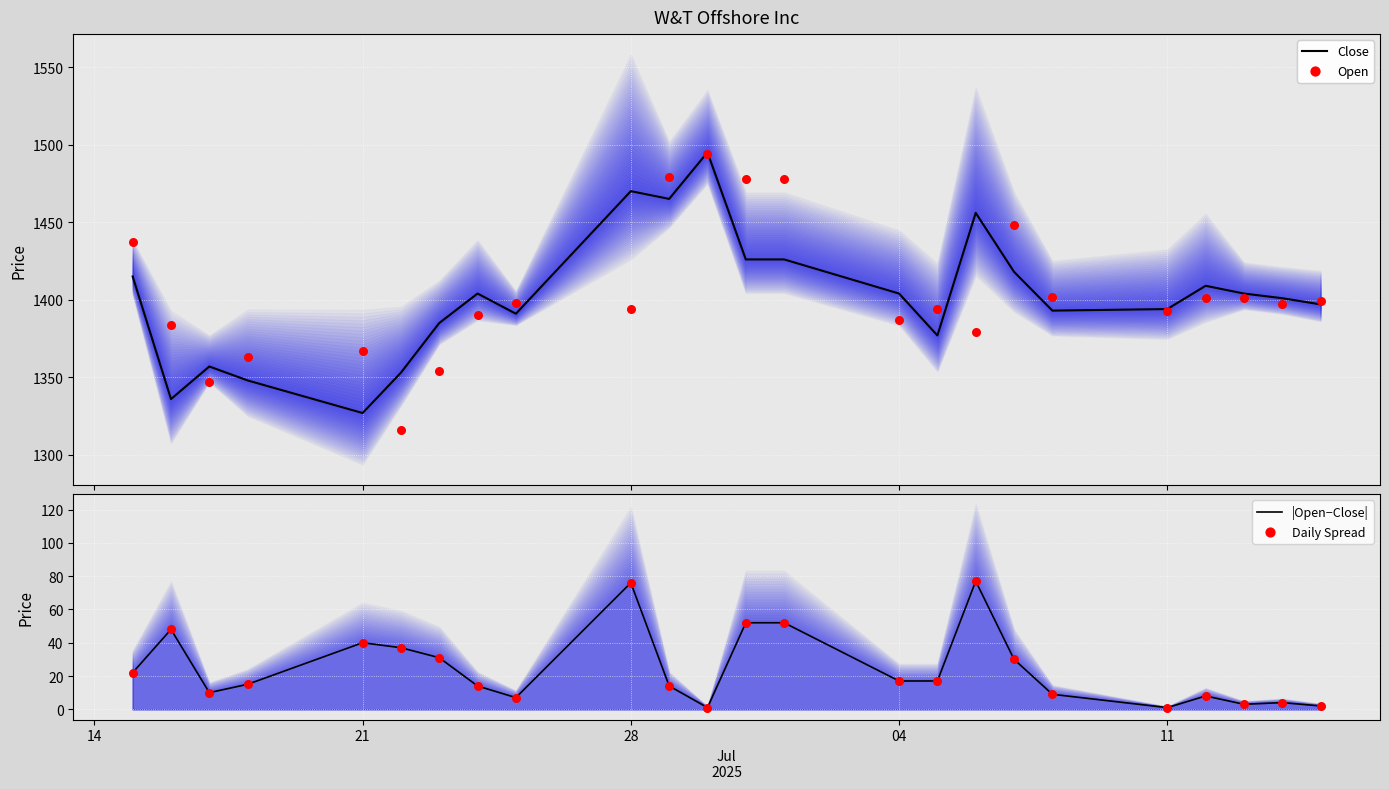

Which series has the largest Y range (max minus min)?

Open